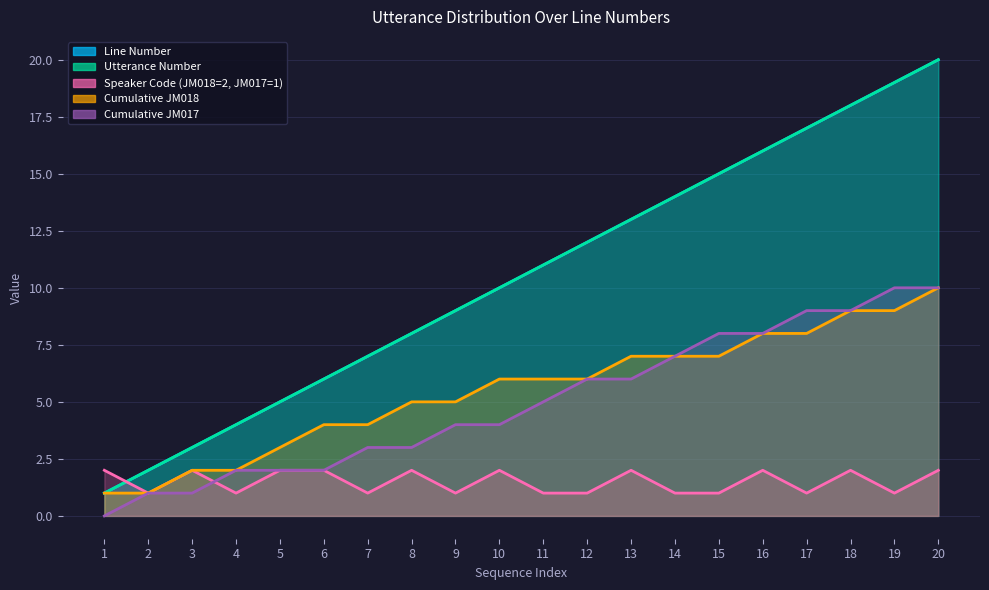

True or false: Line Number and Cumulative JM018 cross at least once.

False